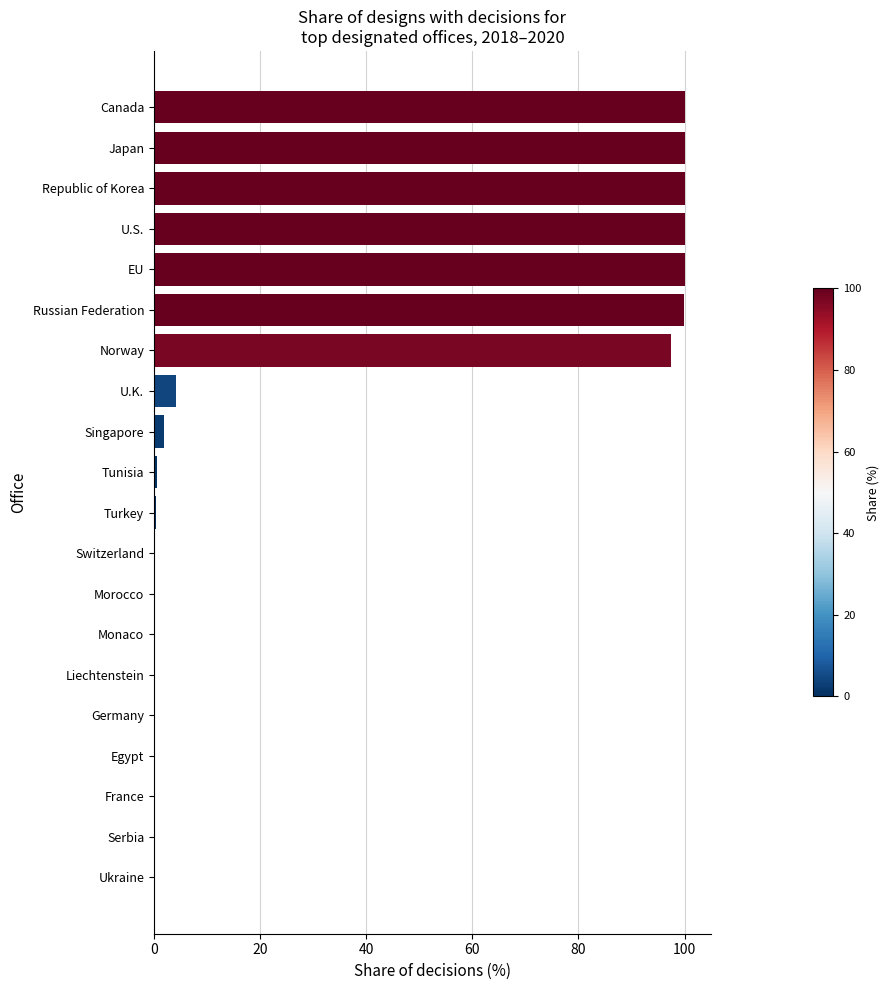

Which has a higher value, Germany or U.K.?

U.K.